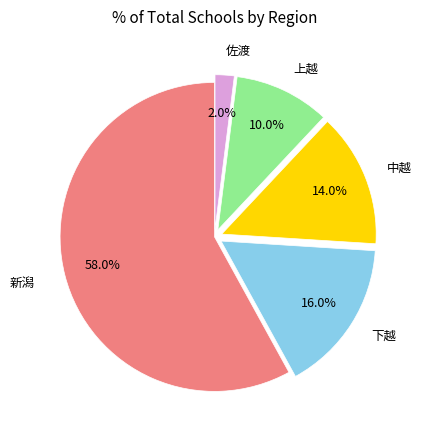

Rank the categories by value from lowest to highest.

佐渡, 上越, 中越, 下越, 新潟